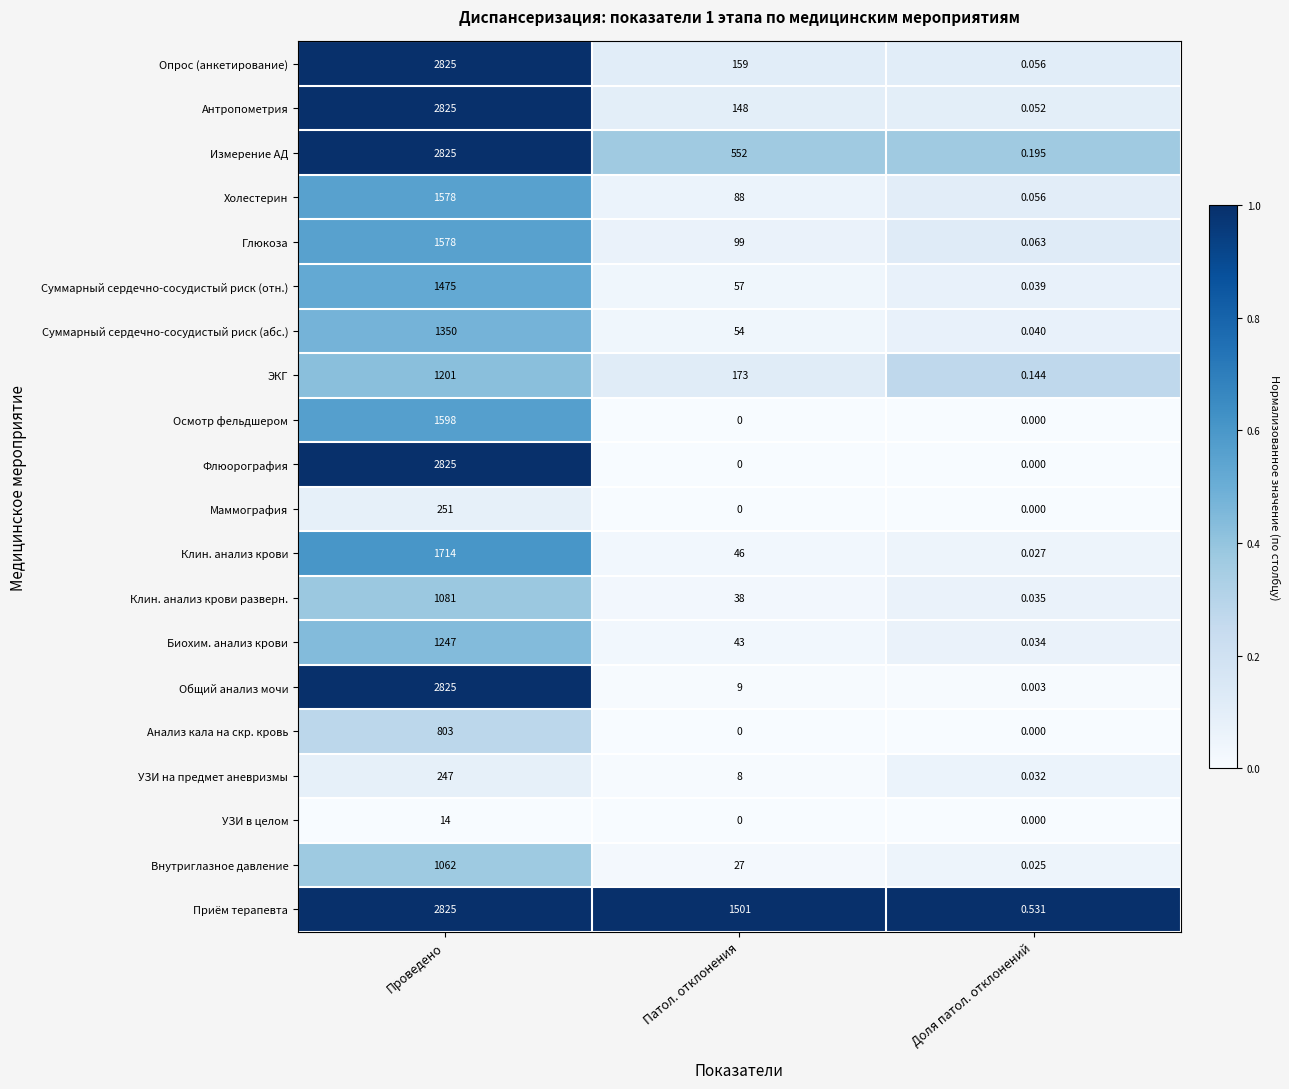

At how many categories does at least one series exceed 0?

3